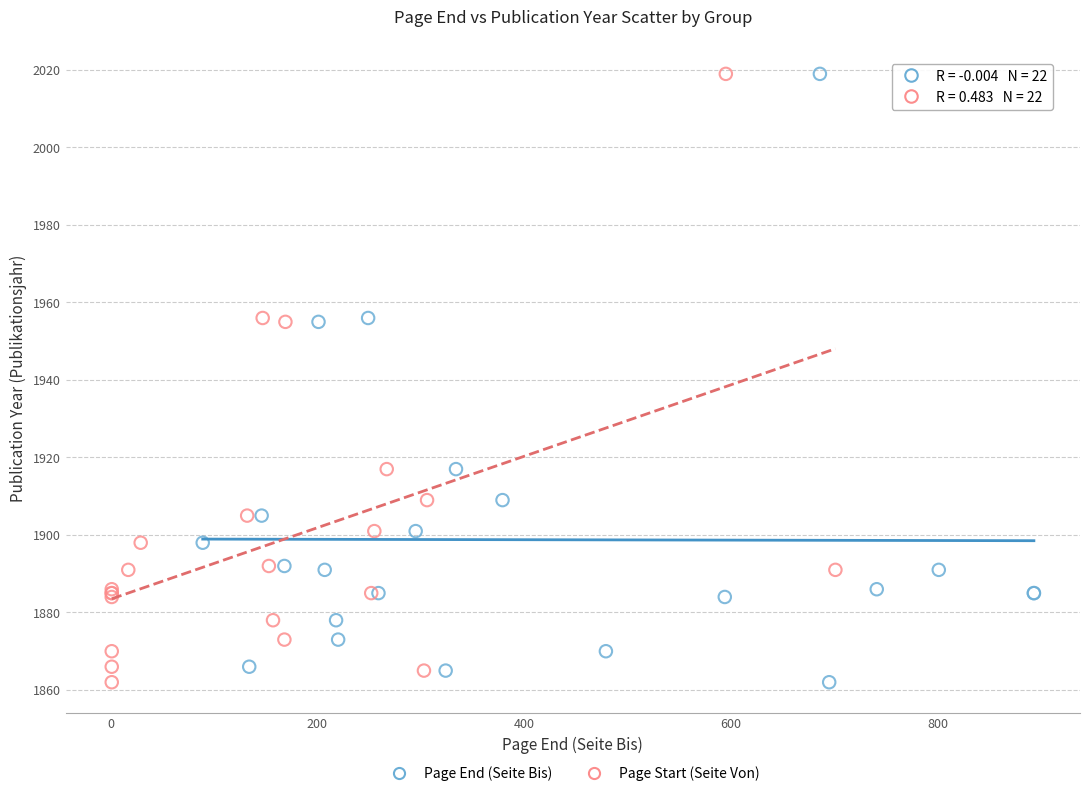

What are all the series names shown in the legend?

Page End (Seite Bis), Page Start (Seite Von)